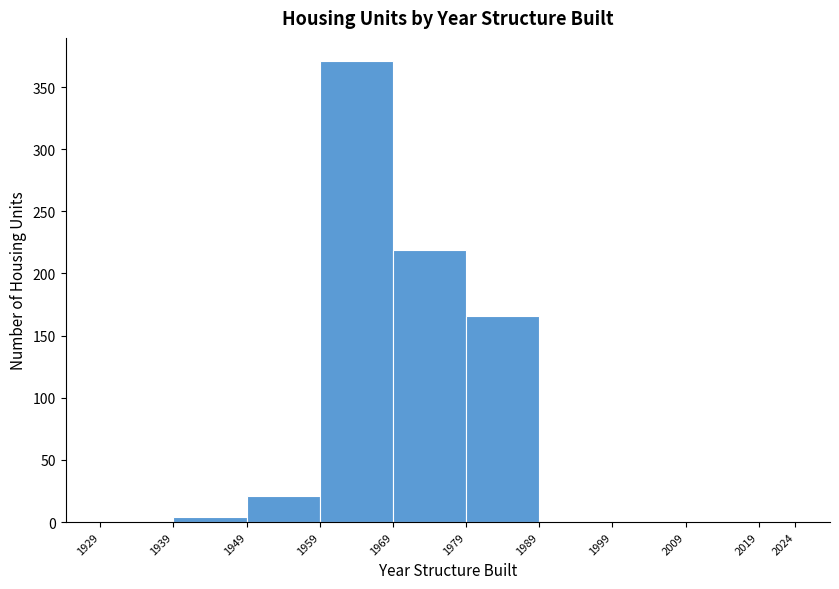

Over which range of the x-axis is the bar tallest?

1959 to 1969